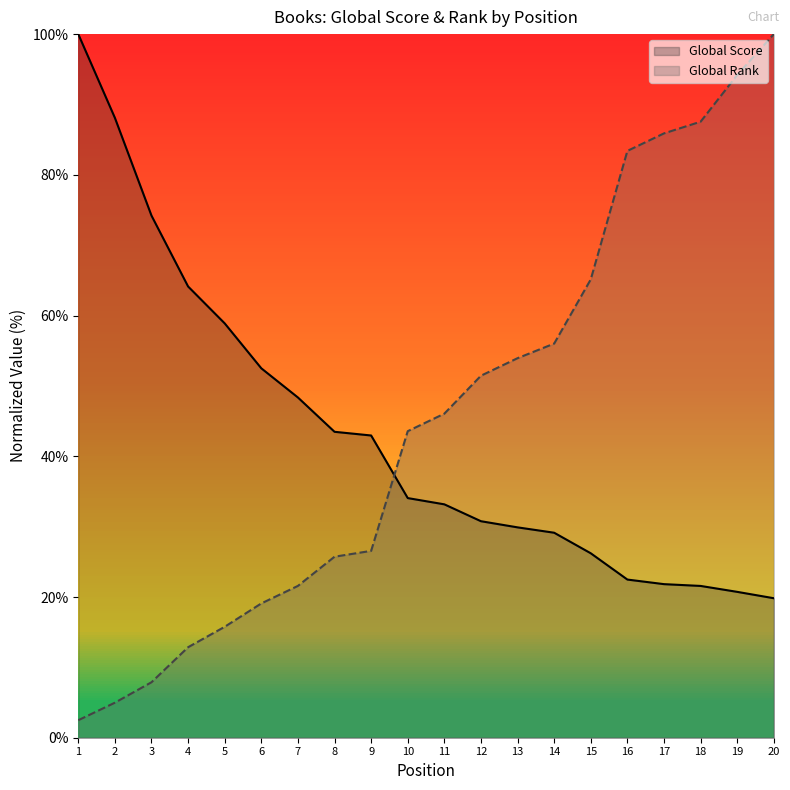

Which series changed the most between 7 and 8?

Global Score